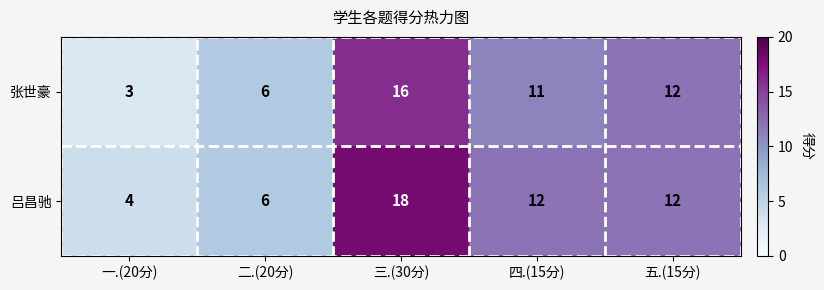

Reading left to right, what are all the values shown in this chart?

张世豪: 一.(20分)=3	二.(20分)=6	三.(30分)=16	四.(15分)=11	五.(15分)=12
吕昌驰: 一.(20分)=4	二.(20分)=6	三.(30分)=18	四.(15分)=12	五.(15分)=12